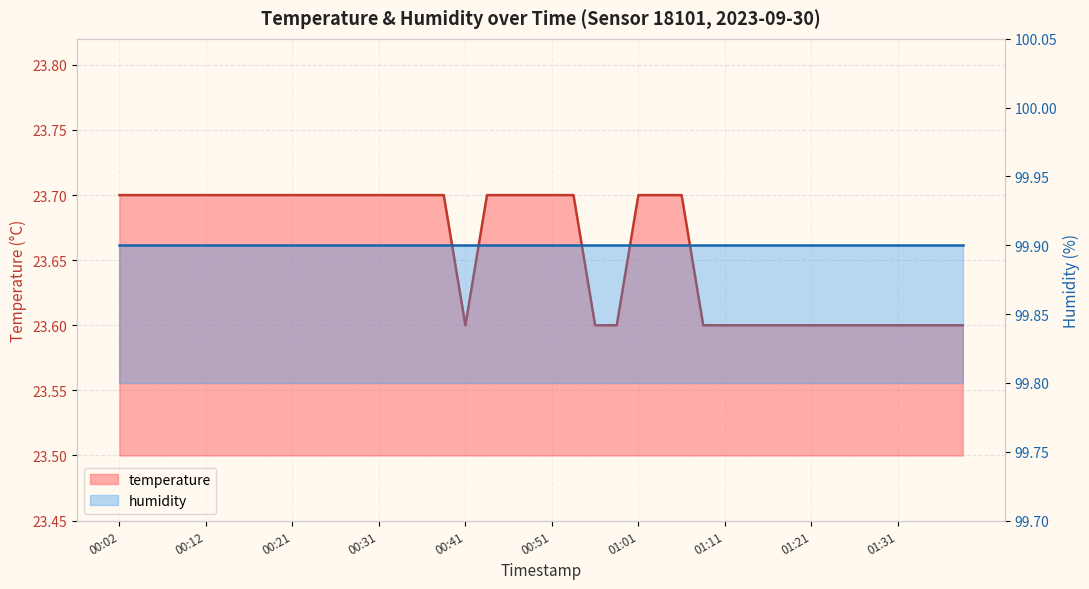

What is the sum of all values?

946.4